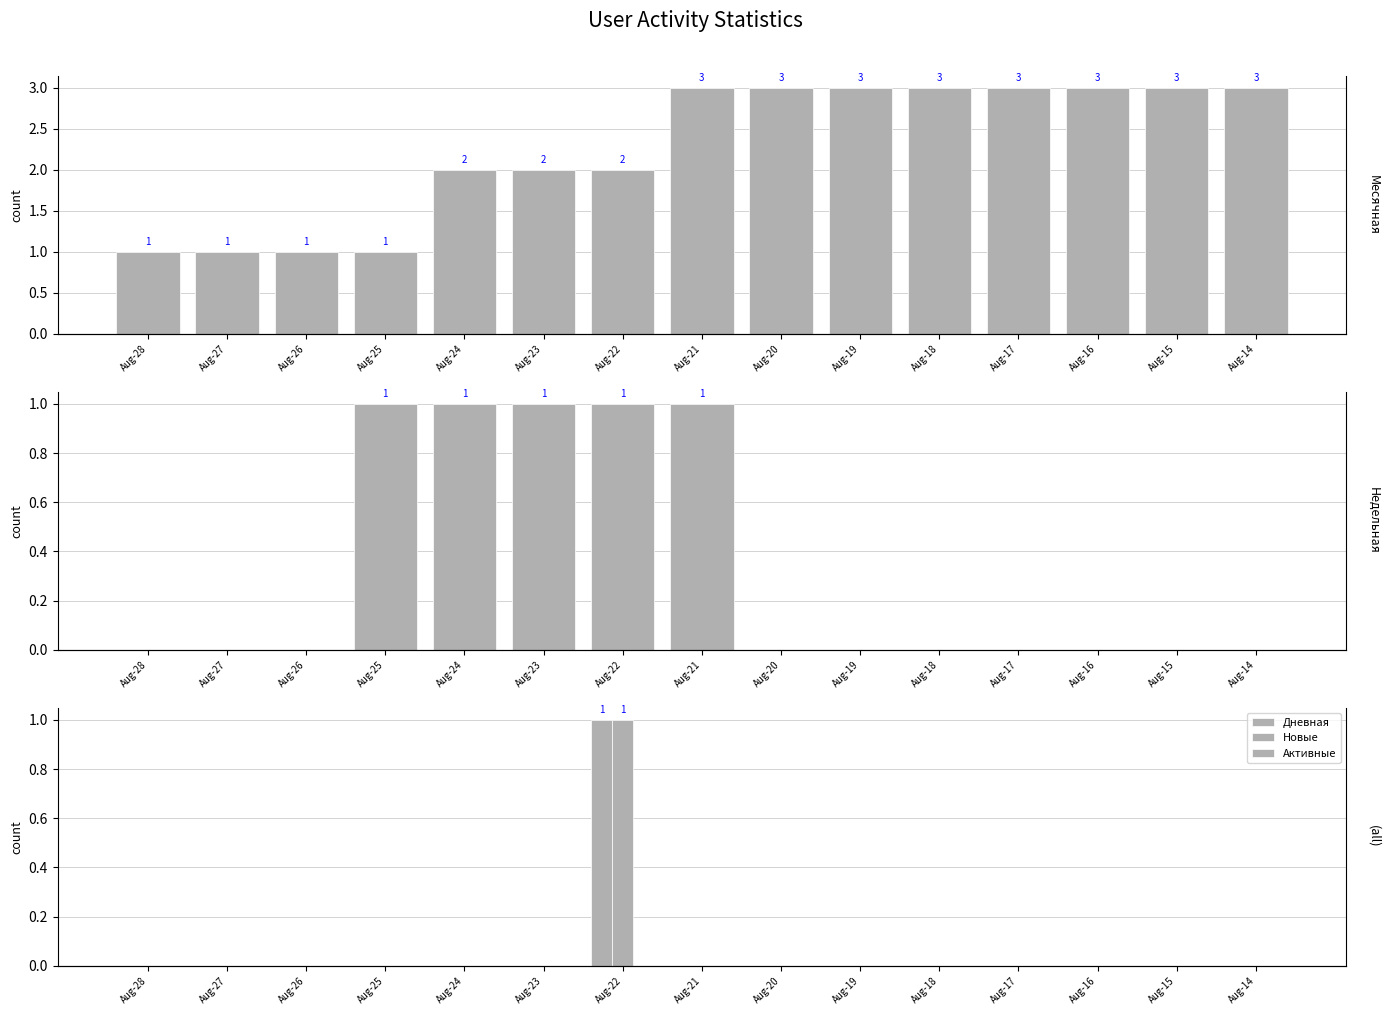

Between Aug-26 and Aug-23, which series saw the biggest shift?

Месячная